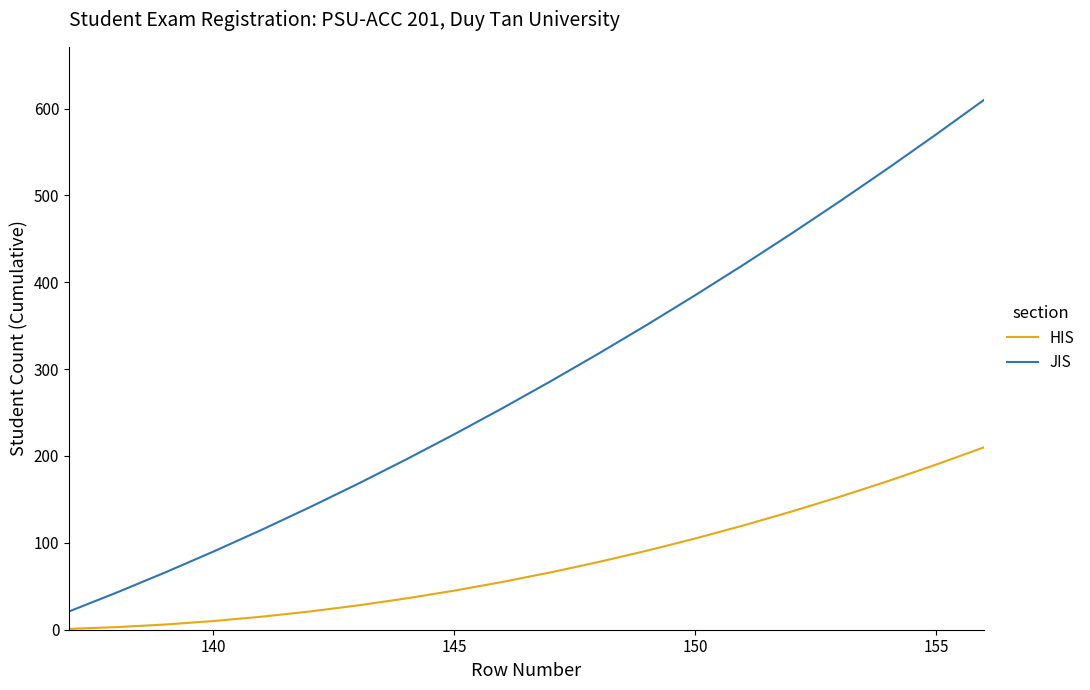

Which series has the widest spread of values?

JIS